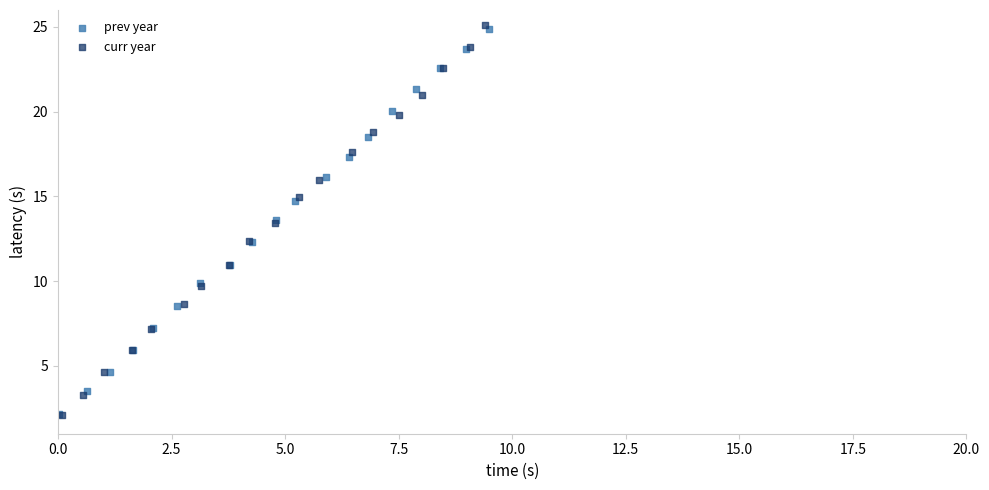

Which series contains the highest Y value?

curr year